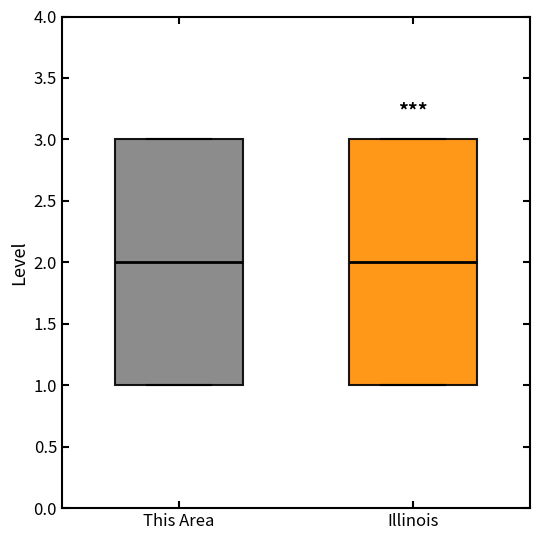

Where is the lower edge of the box for Illinois on the y-axis? The values are not printed on the chart, so give them approximately, as read against the axis.

1